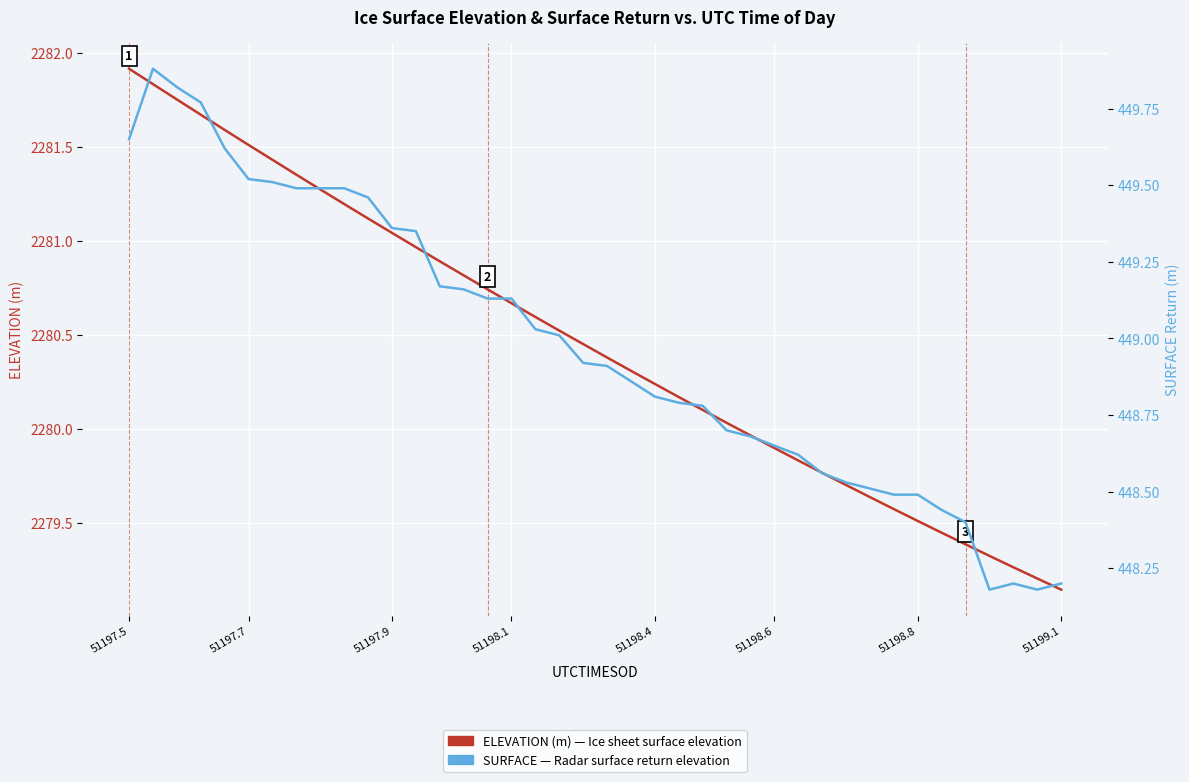

What is the minimum value shown in the chart?

448.2